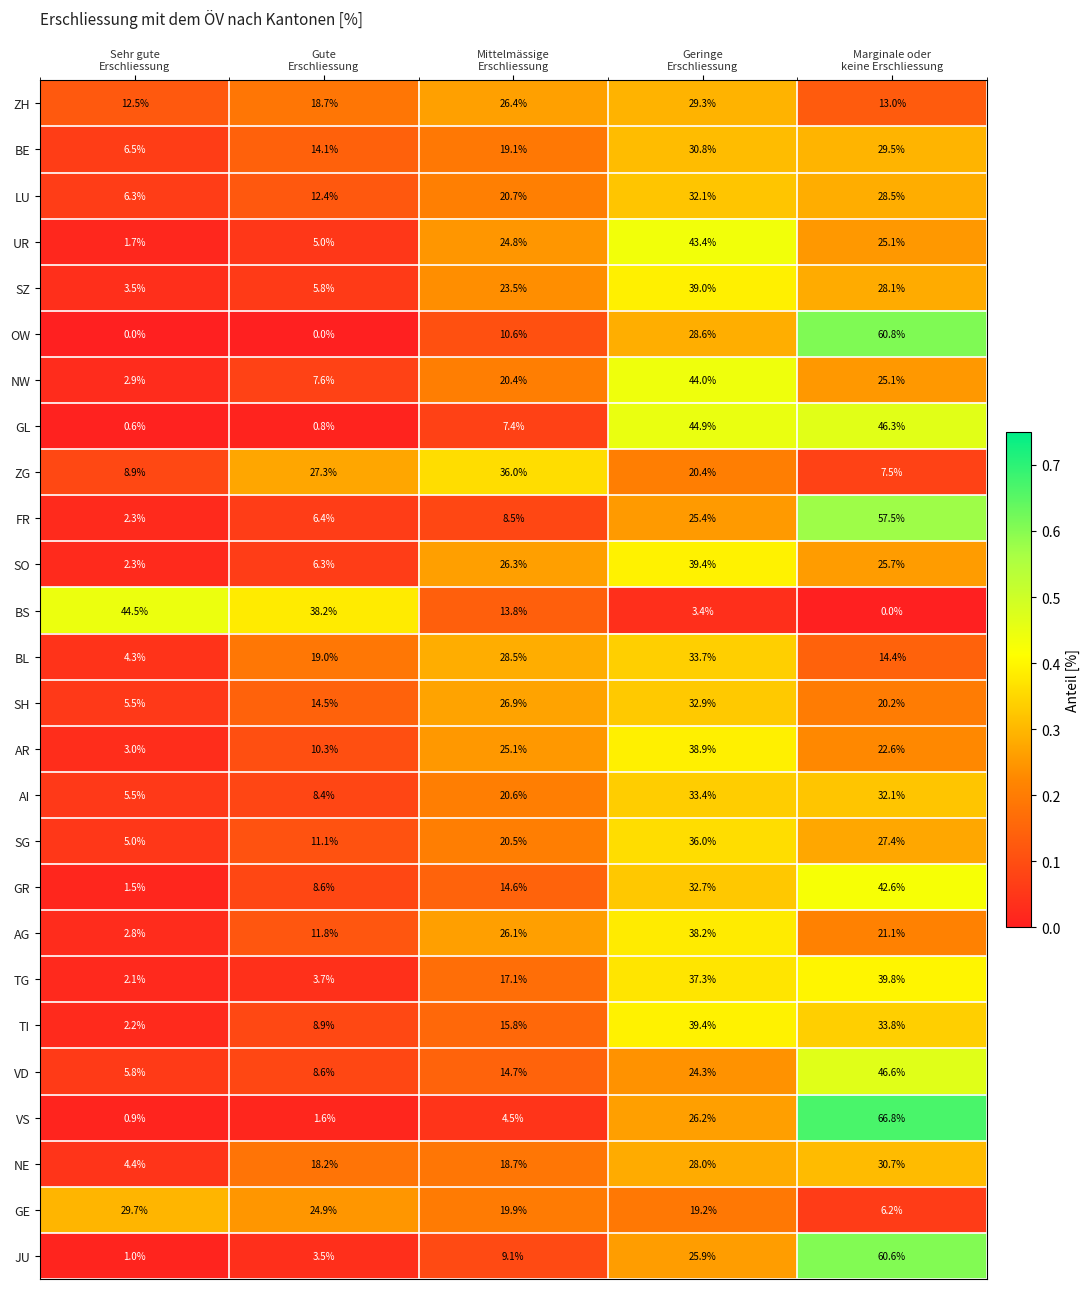

What is the lowest value of the AR series?

3.0